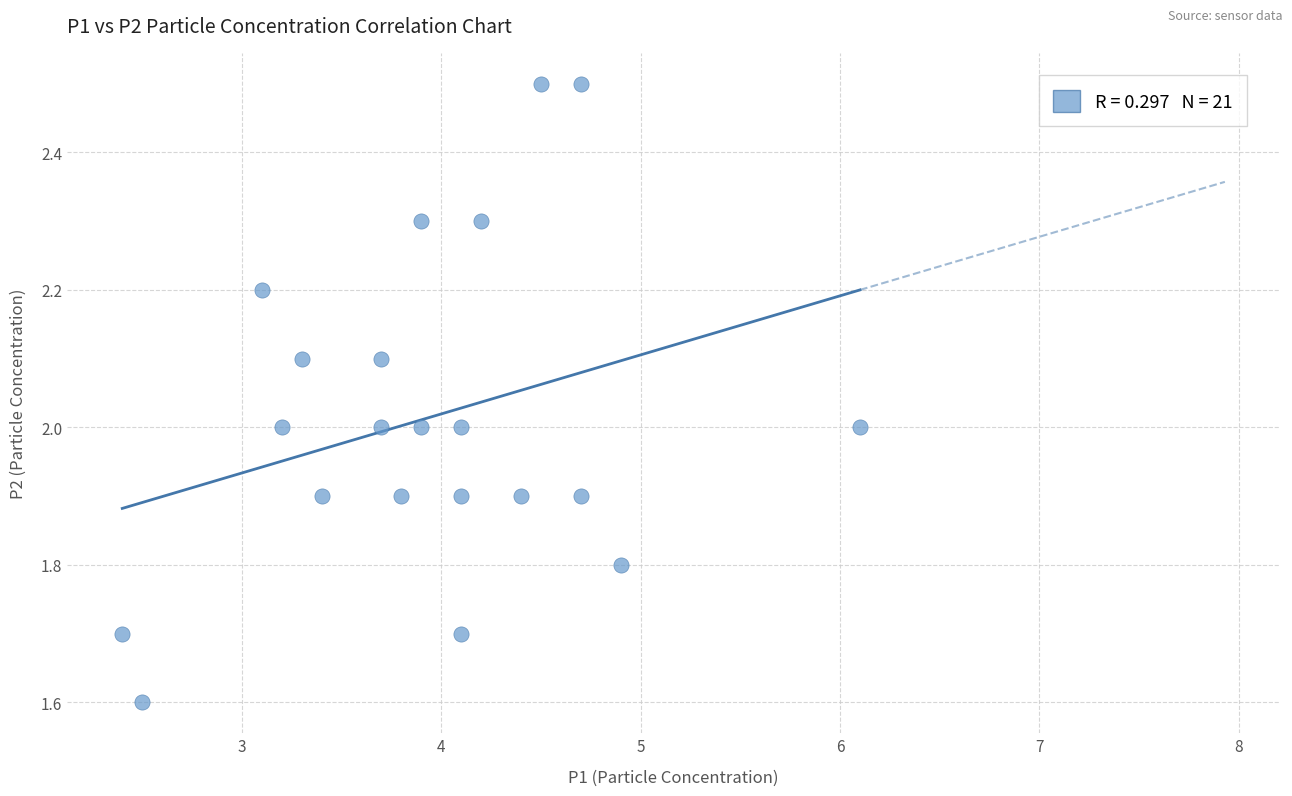

What is the range of Y values (max minus min)?

0.9